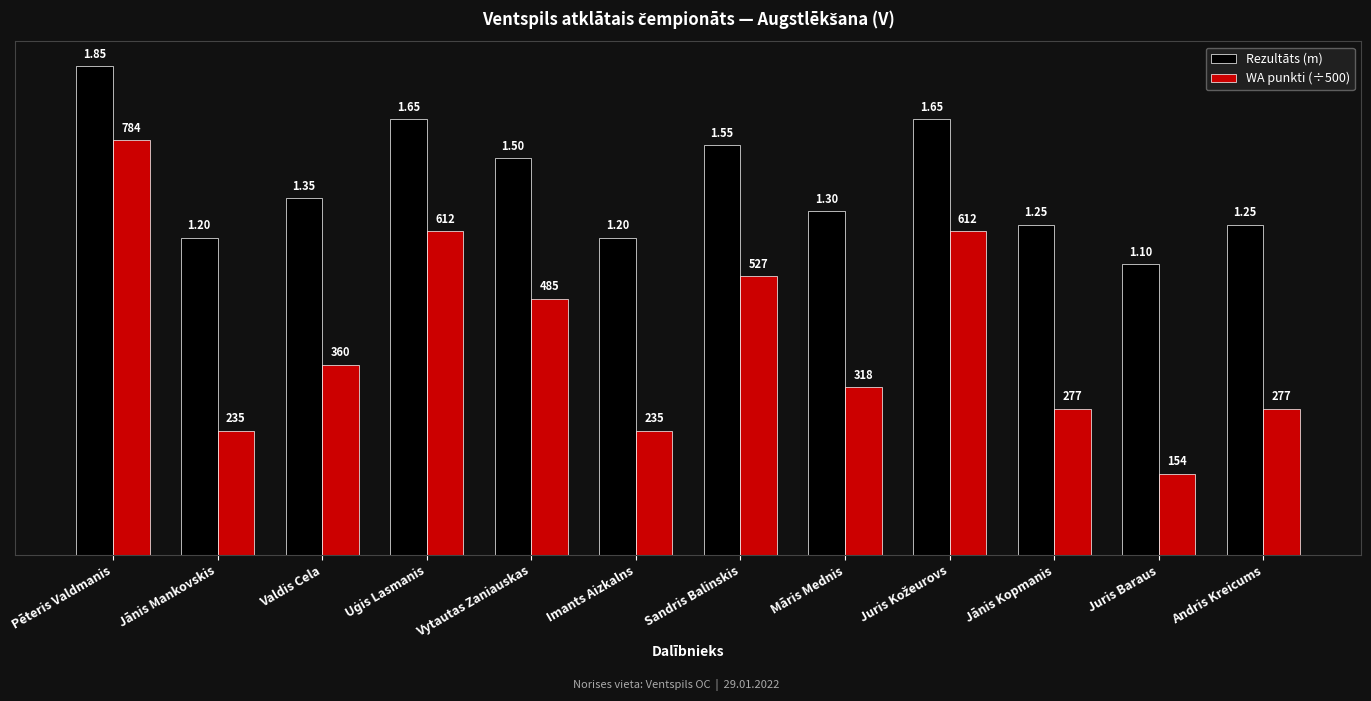

What is the average value of the WA punkti (÷500) series?

0.8